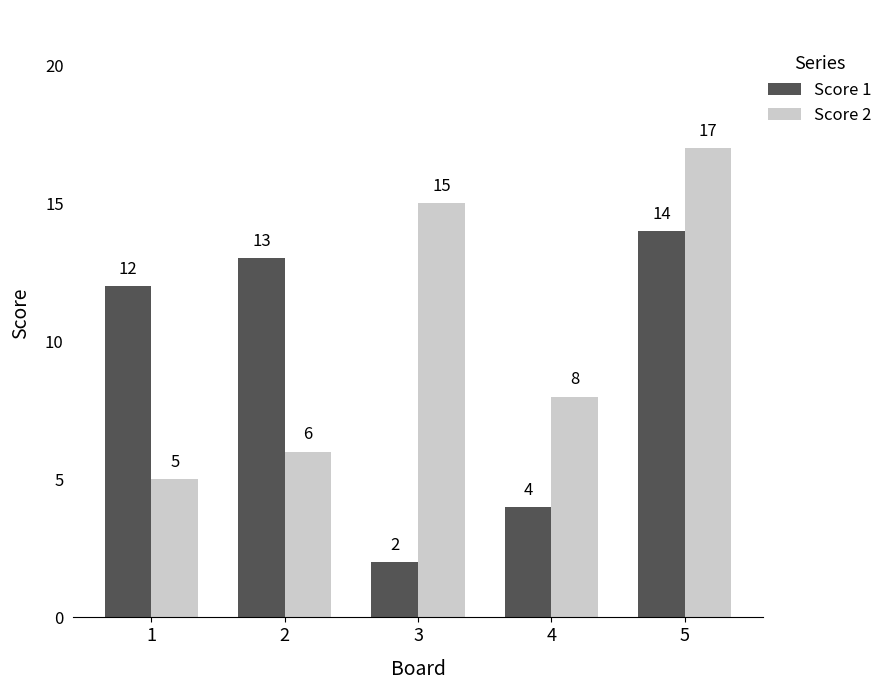

True or false: Score 1 has a value of 21 at 1.

False